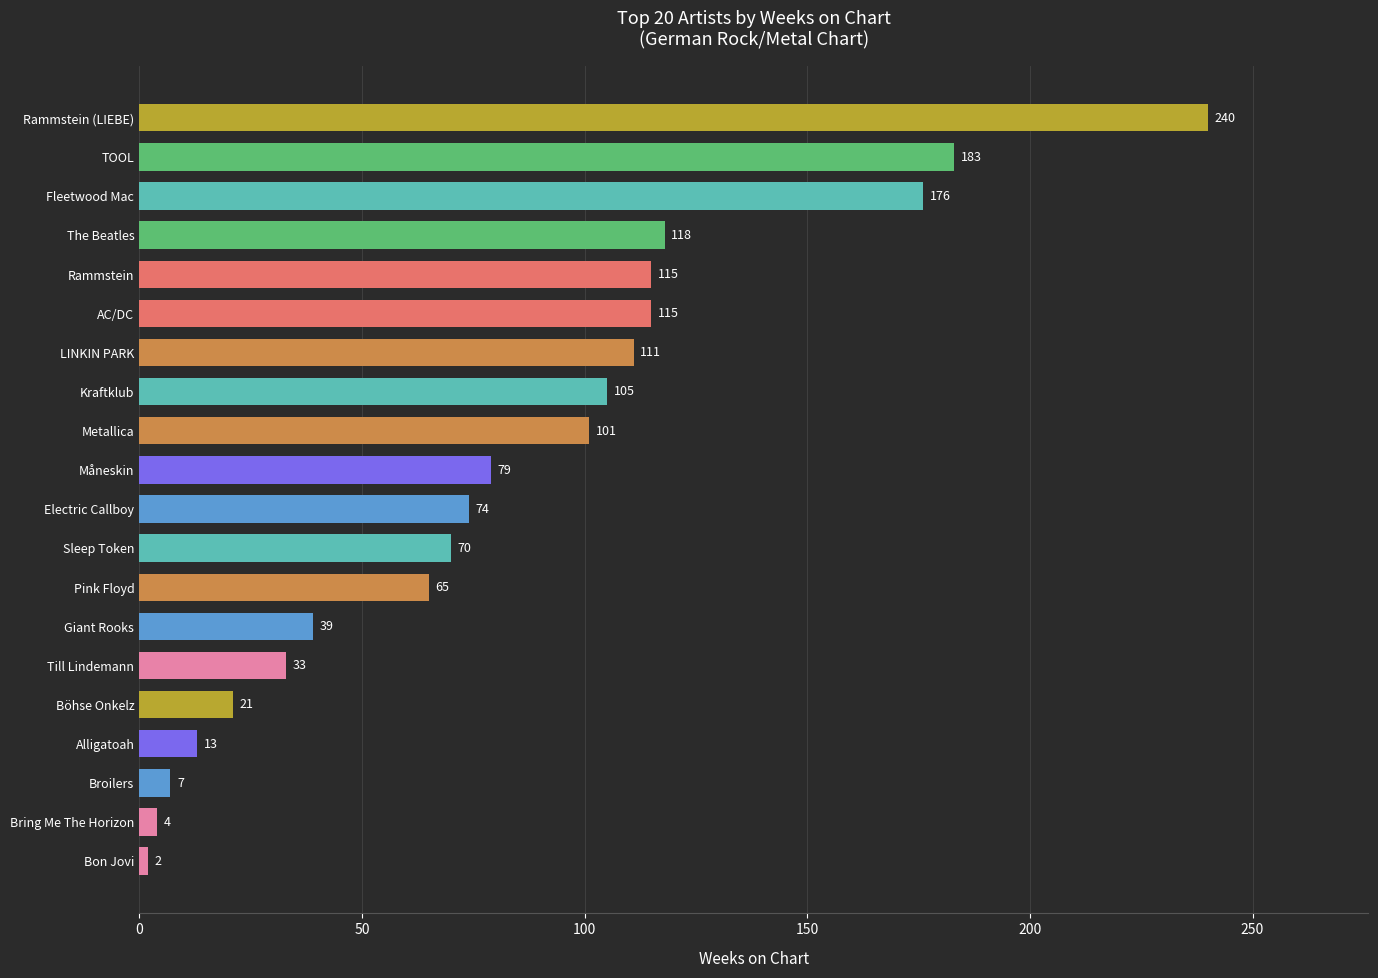

What is the greatest value displayed?

240